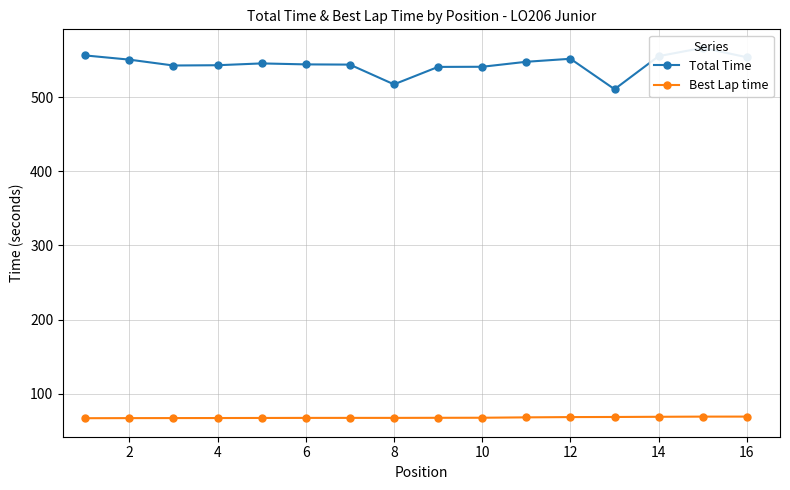

The Total Time series shows 547.8 at 10. True or false?

True